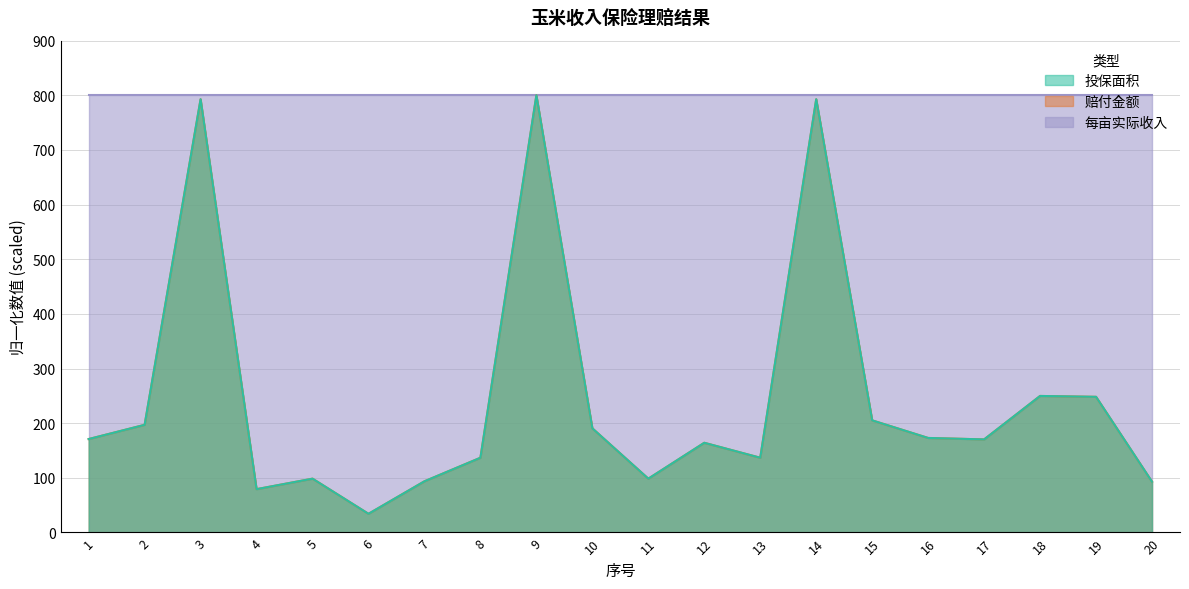

True or false: 赔付金额 has a value of 170.3 at 17.

True